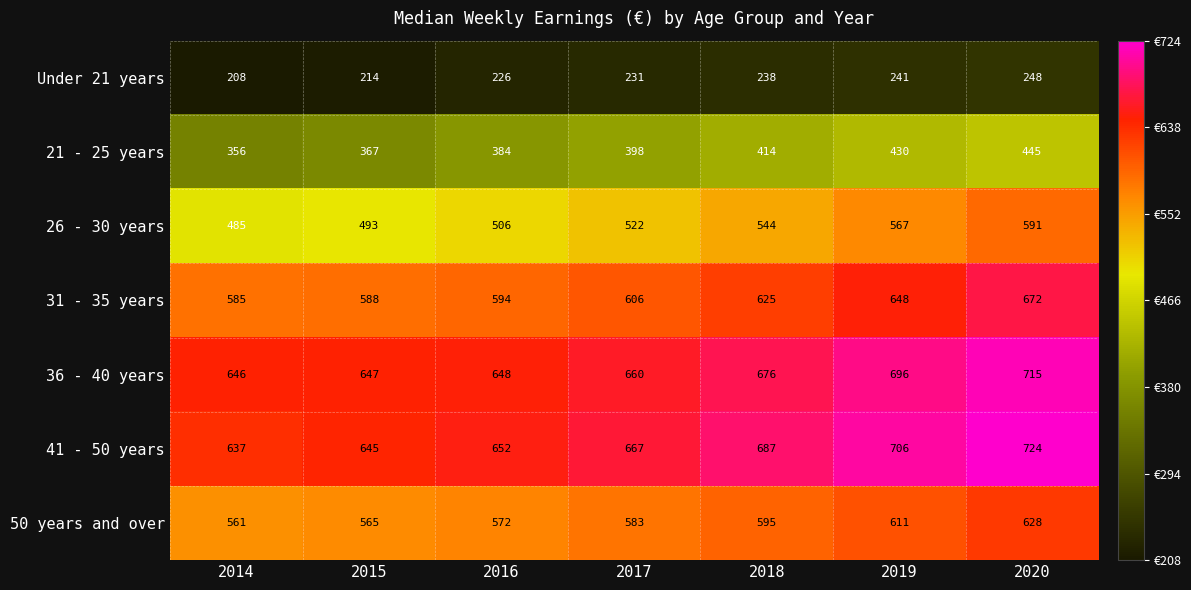

What is the difference between the second highest and second lowest values in the 26 - 30 years series?

74